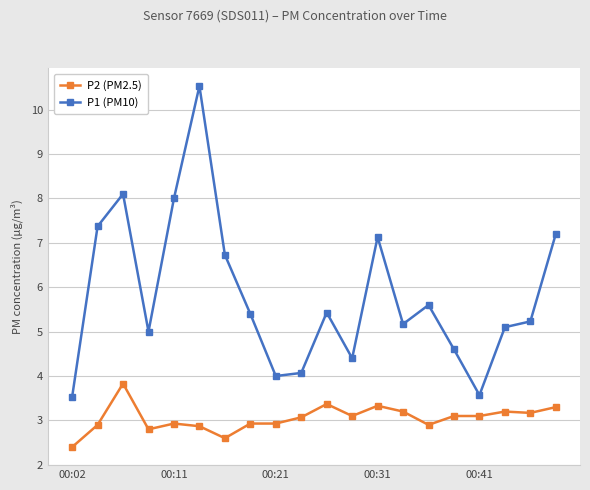

Rank the series by their average value, from lowest to highest.

P2 (PM2.5), P1 (PM10)